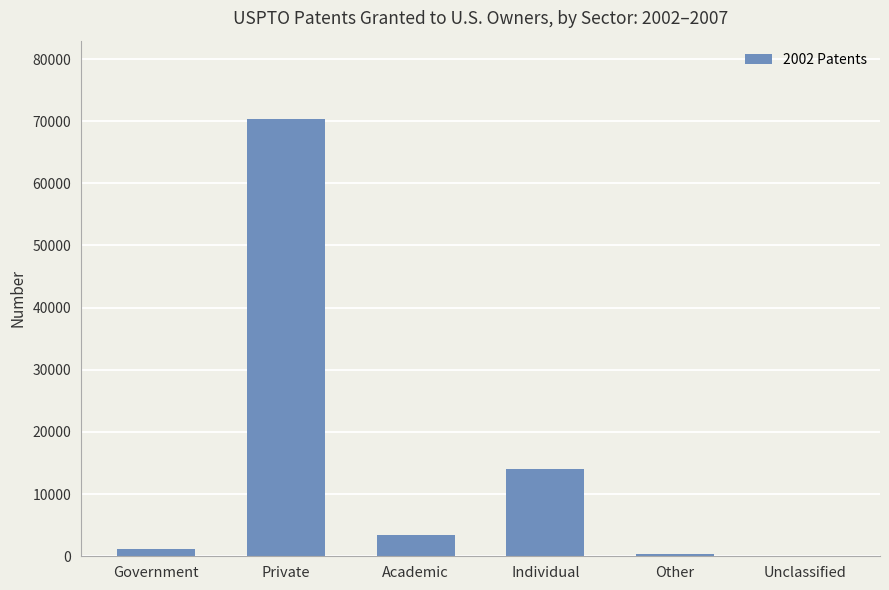

What is the change in value from Academic to Individual?

+10643